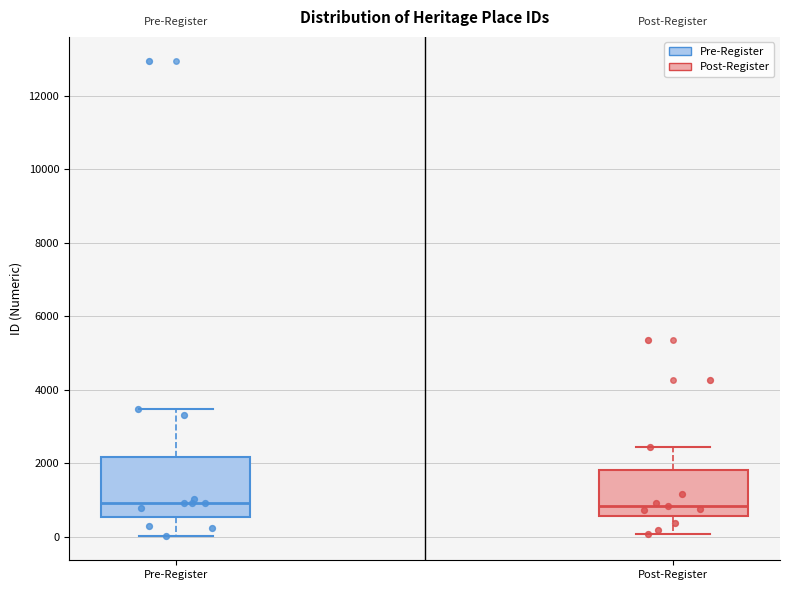

Reading left to right, read every box against the y-axis: the position of its median line, the range the box covers, and the ends of its whiskers. The values are not printed on the chart, so give them approximately, as read against the axis.

Pre-Register: median 1000, box 600 to 2200, whiskers 0 to 3400
Post-Register: median 800, box 600 to 1800, whiskers 0 to 2400